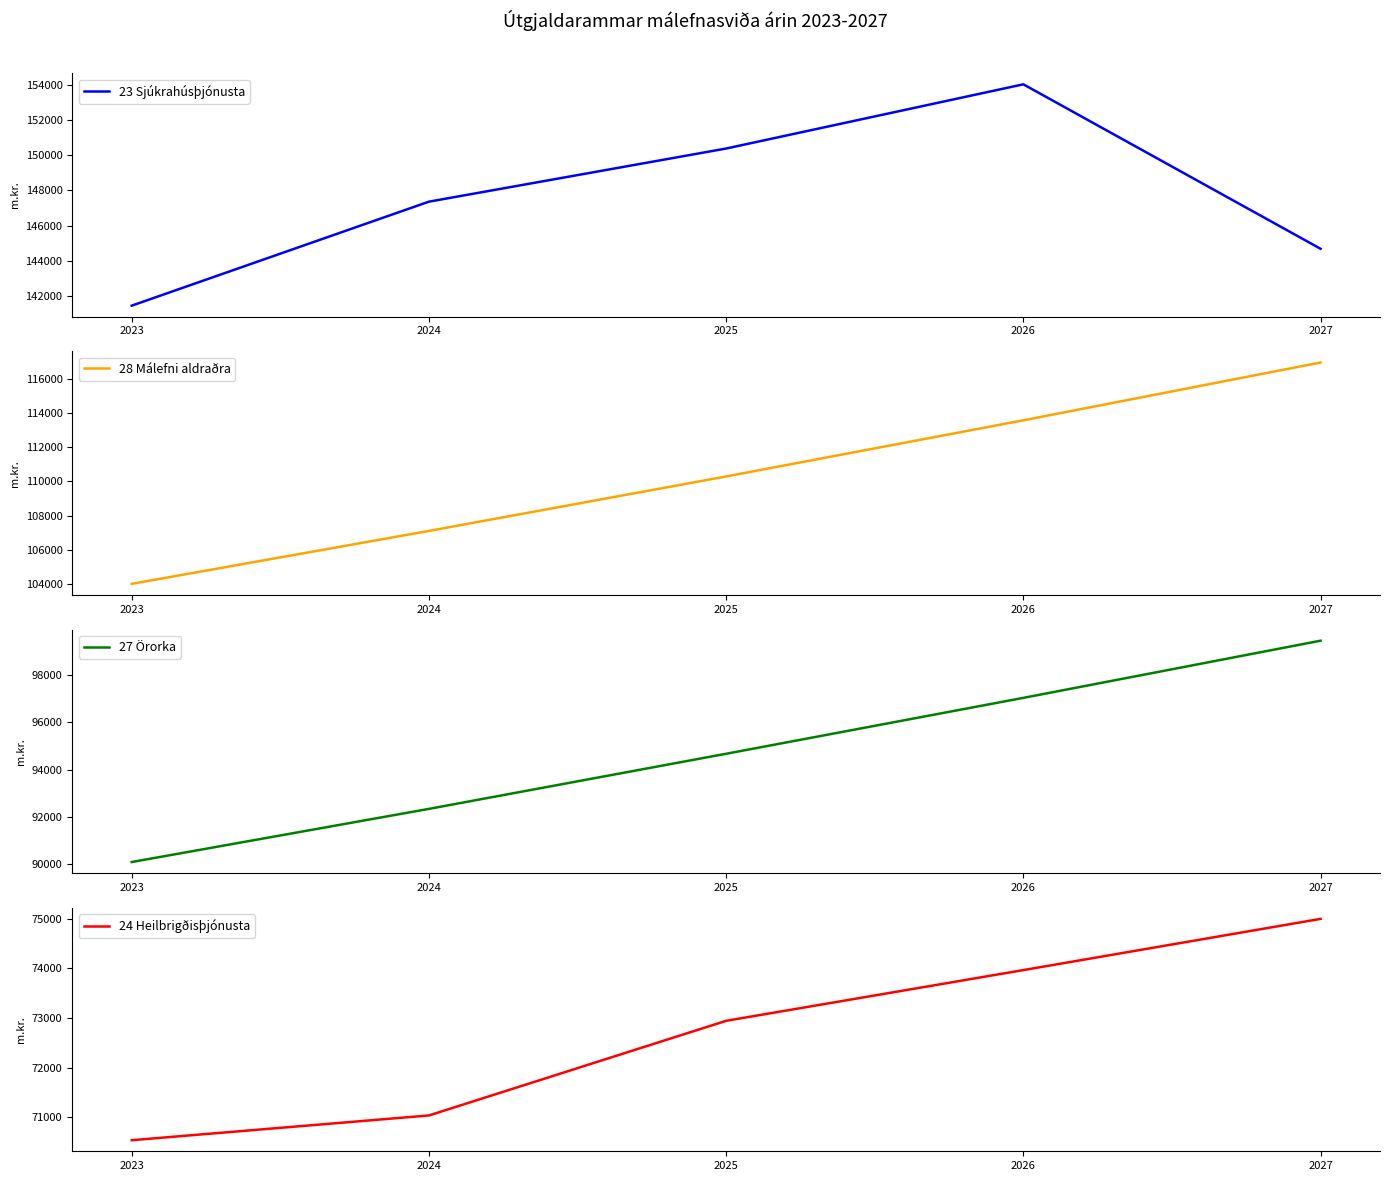

At 2027, list the series in order from smallest to largest.

24 Heilbrigðisþjónusta, 27 Örorka, 28 Málefni aldraðra, 23 Sjúkrahúsþjónusta